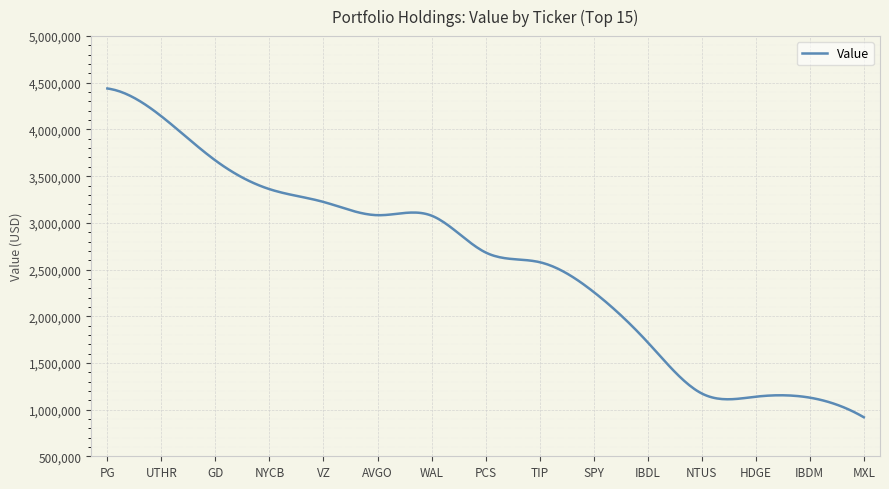

What is the difference between the maximum and minimum values?

3521000.0